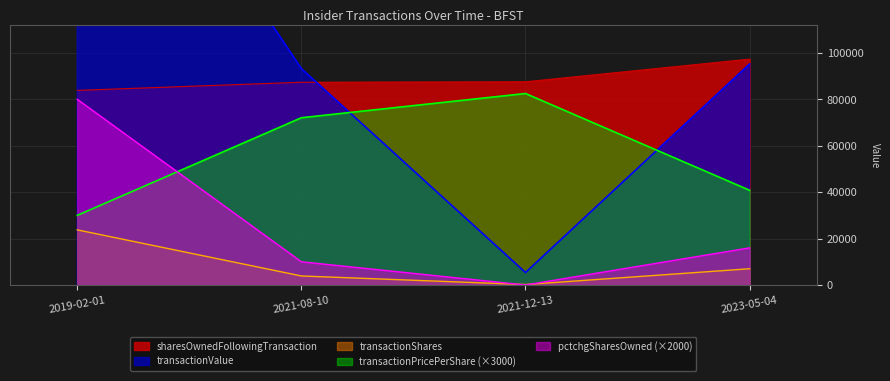

What is the difference between the highest and lowest values at 2021-08-10?

89341